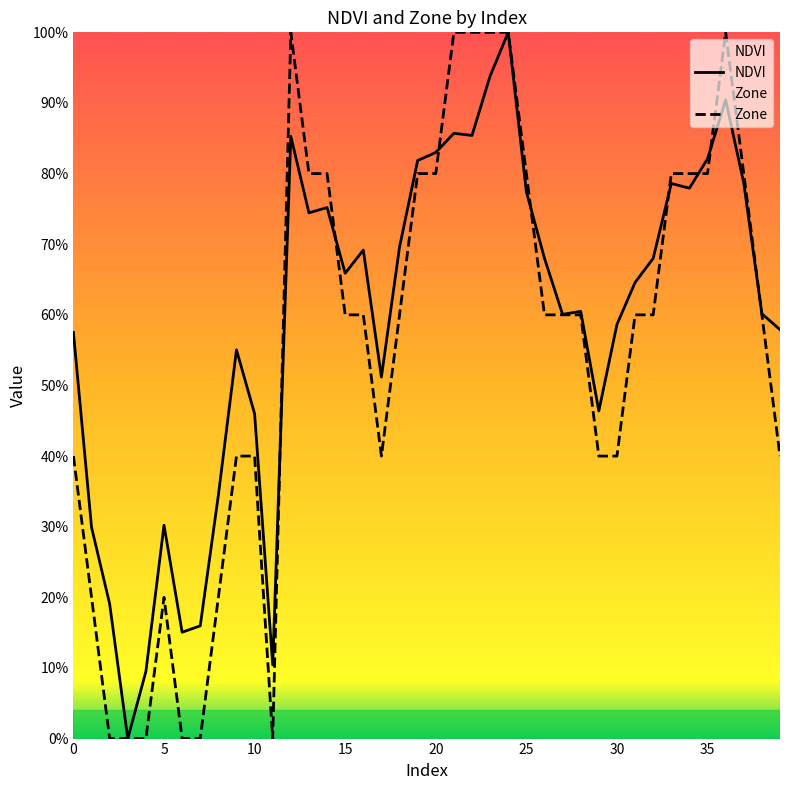

Between 35 and 38, which series saw the biggest shift?

NDVI